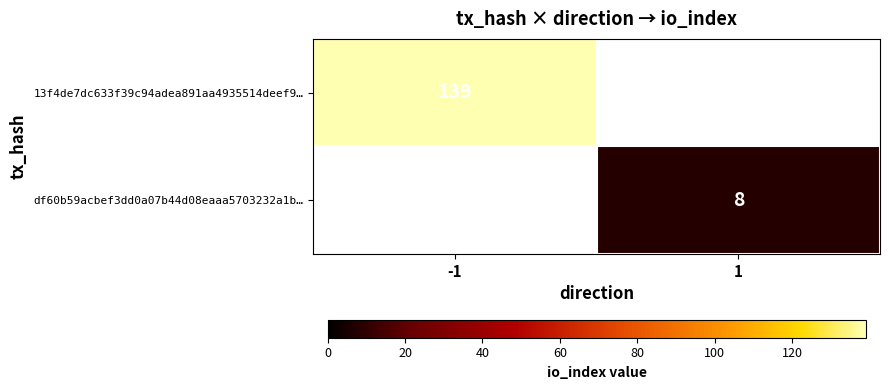

The value of df60b59acbef3dd0a07b44d08eaaa5703232a1b… at 1 is 8. True or false?

True